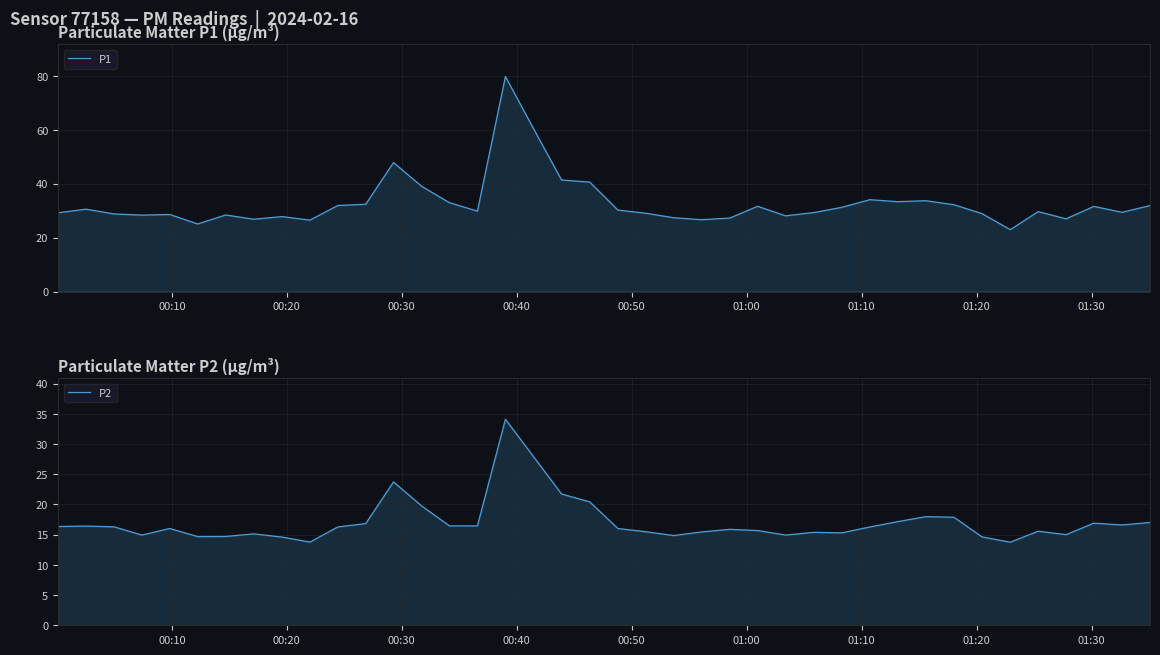

What is the minimum value shown in the chart?

13.8